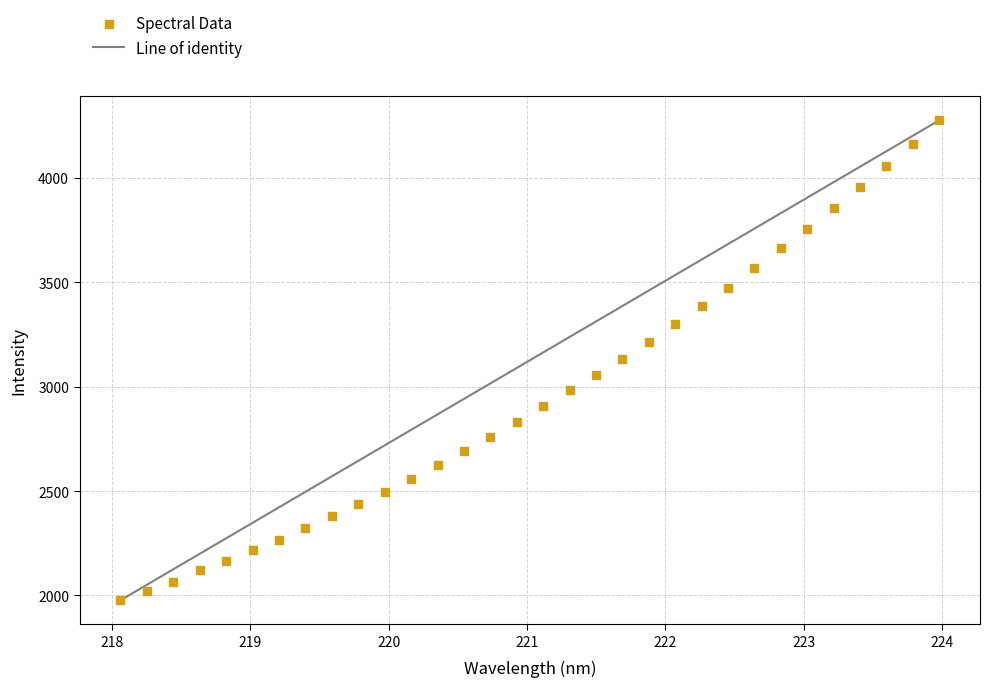

What is the range of Y values (max minus min)?

2298.9